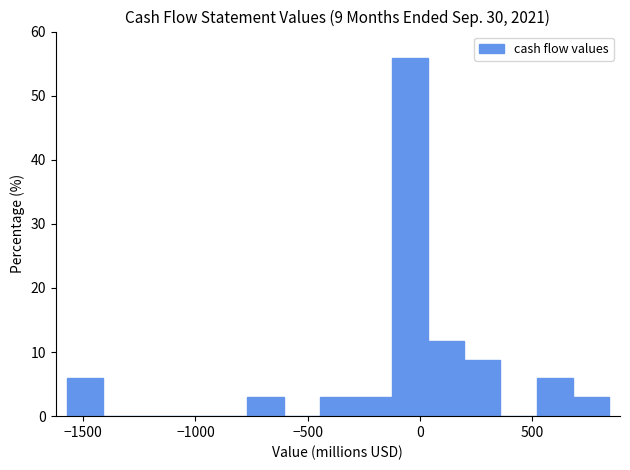

Around what value on the x-axis is the tallest bar? Give the approximate position of its centre, as read against the axis.

-50